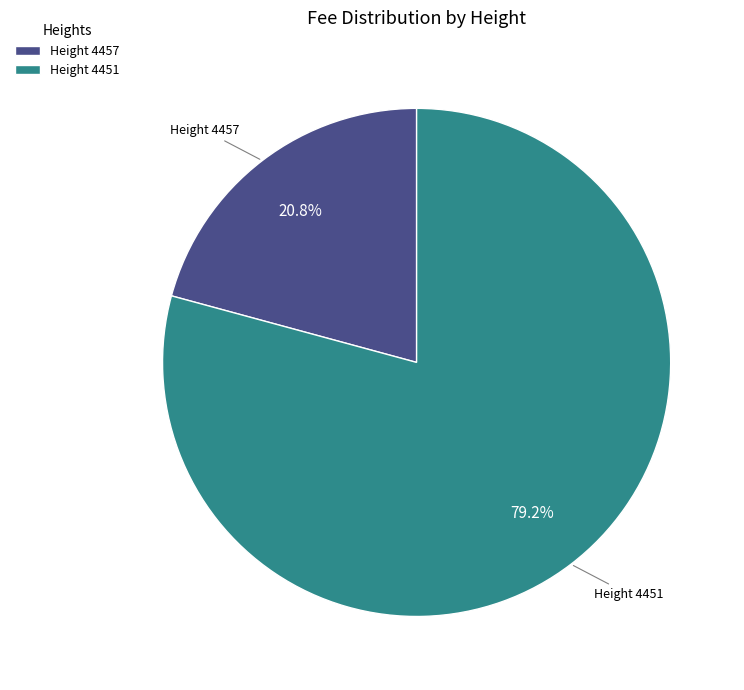

Is there any slice that represents more than half of the pie?

Yes